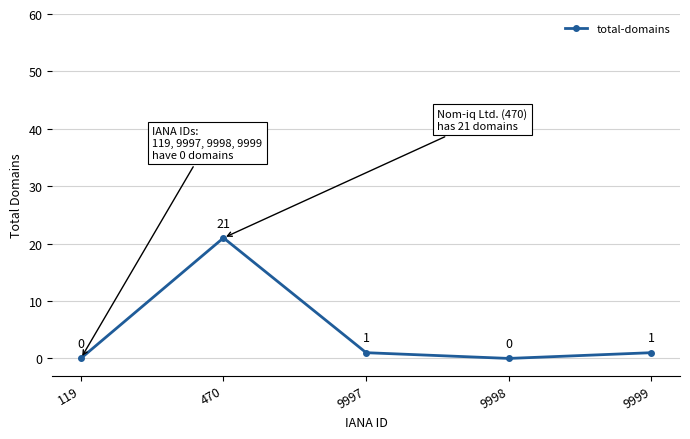

What is the value of the 2nd point from the left?

21